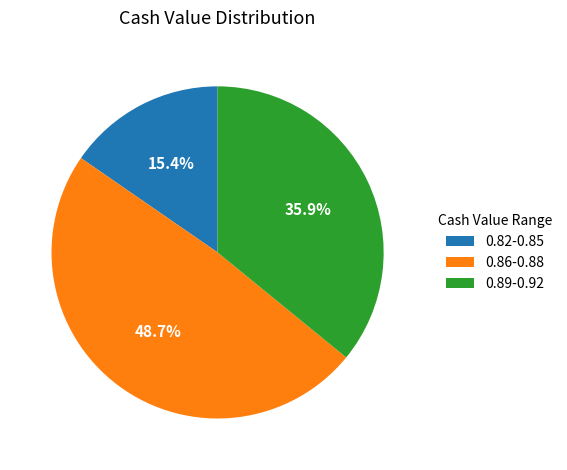

What portion of the pie excludes 0.82-0.85?

84.6%